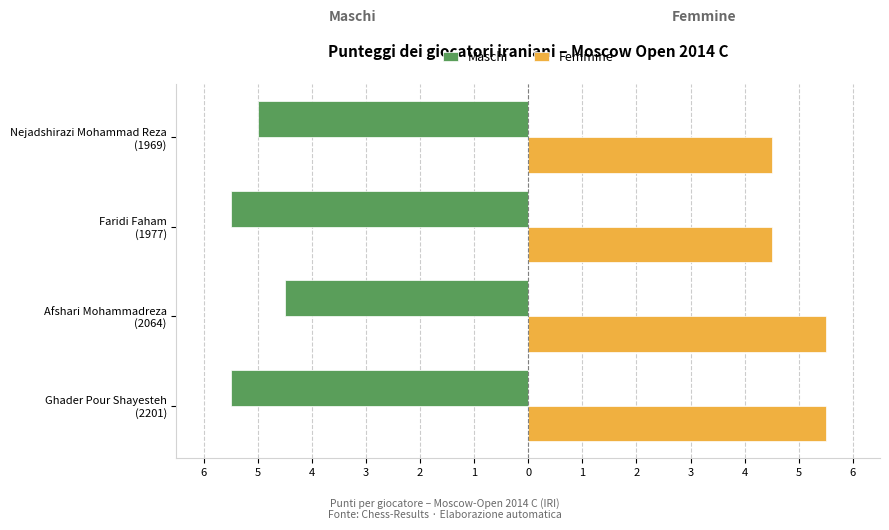

What are all the series names shown in the legend?

Maschi, Femmine